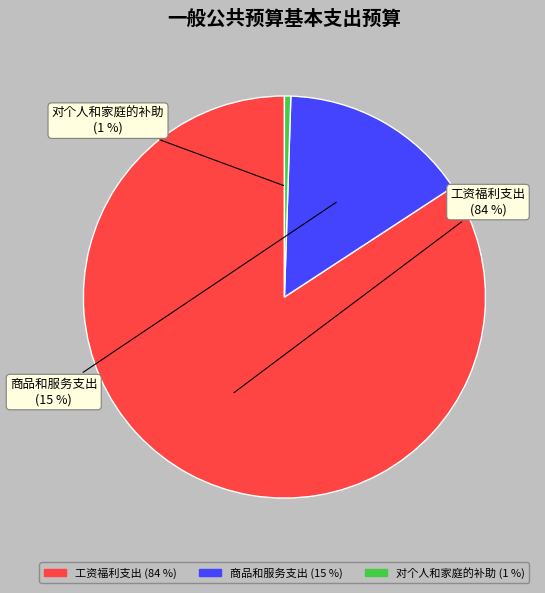

Which category has the smallest portion of the pie?

对个人和家庭的补助